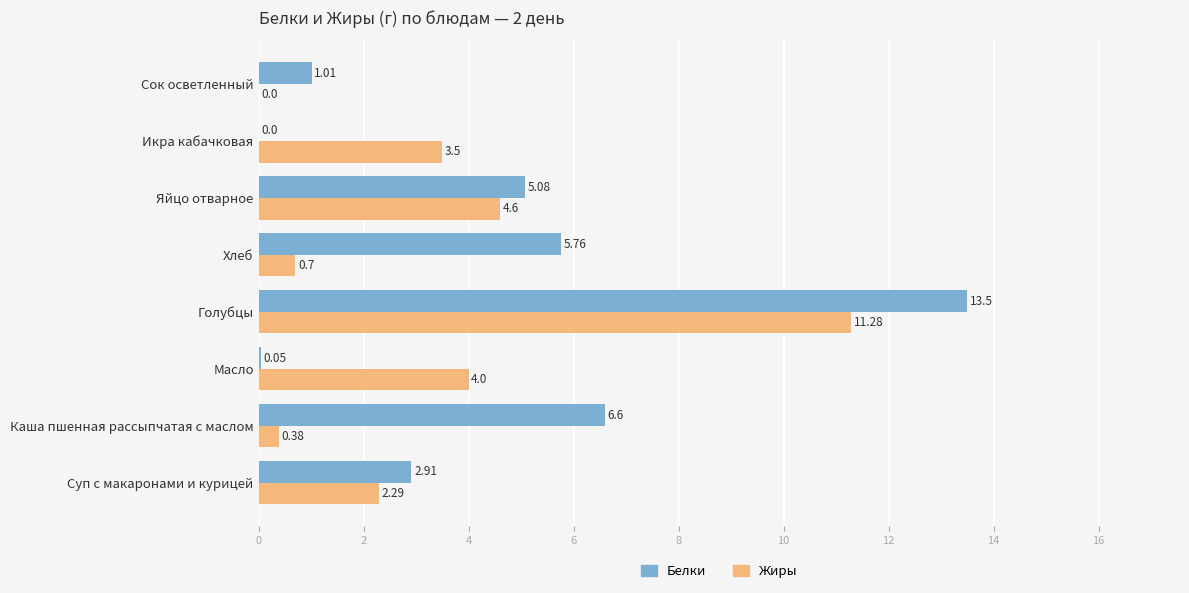

Count the number of categories in the chart.

8